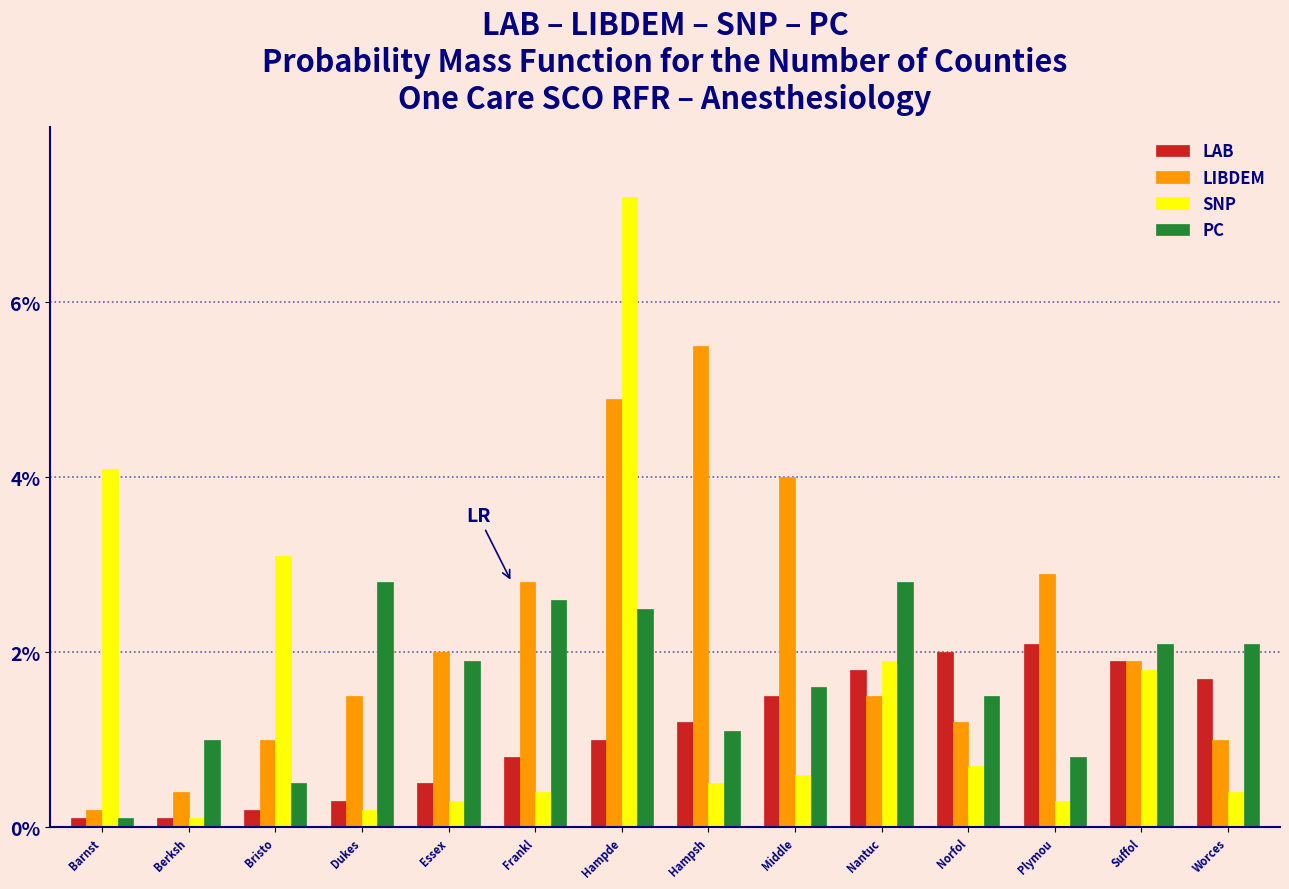

Rank the series by their maximum value, from lowest to highest.

LAB, PC, LIBDEM, SNP